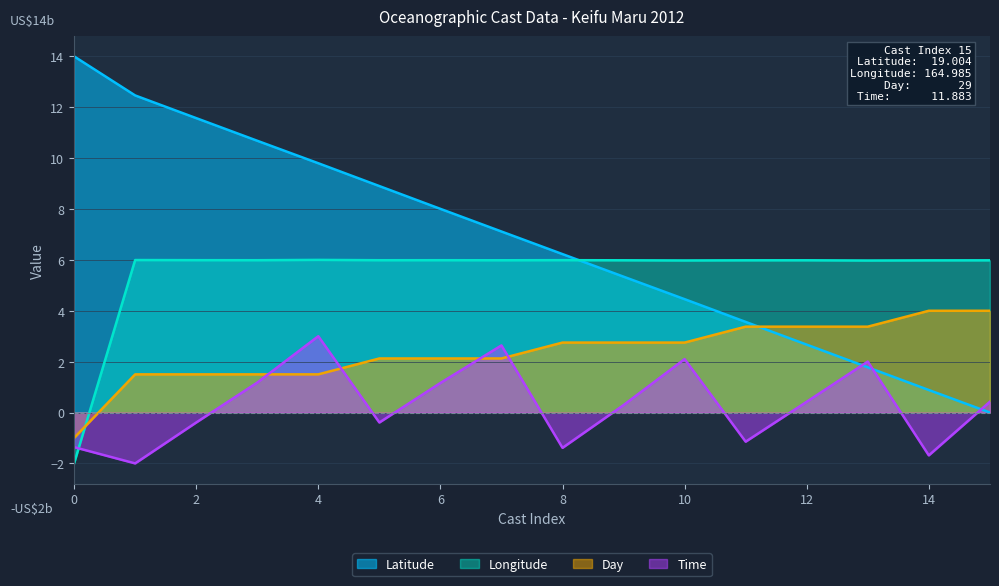

What are all the series names shown in the legend?

Latitude, Longitude, Day, Time